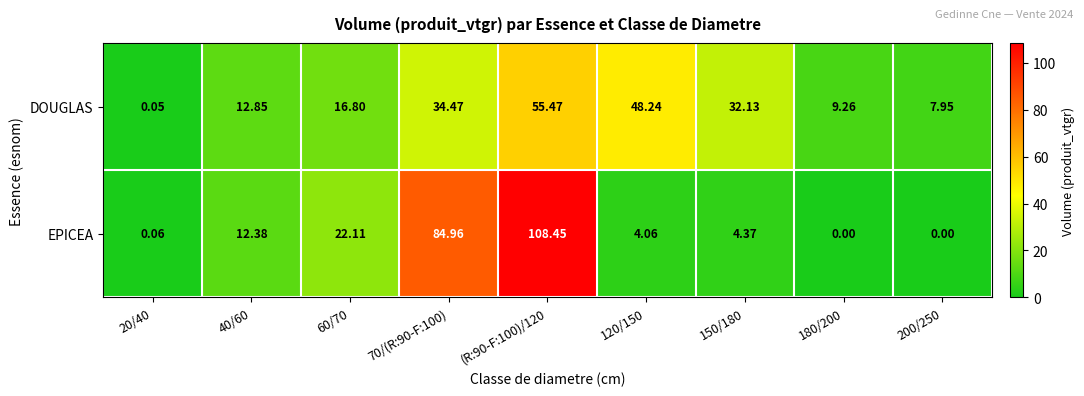

Which series has the widest spread of values?

EPICEA